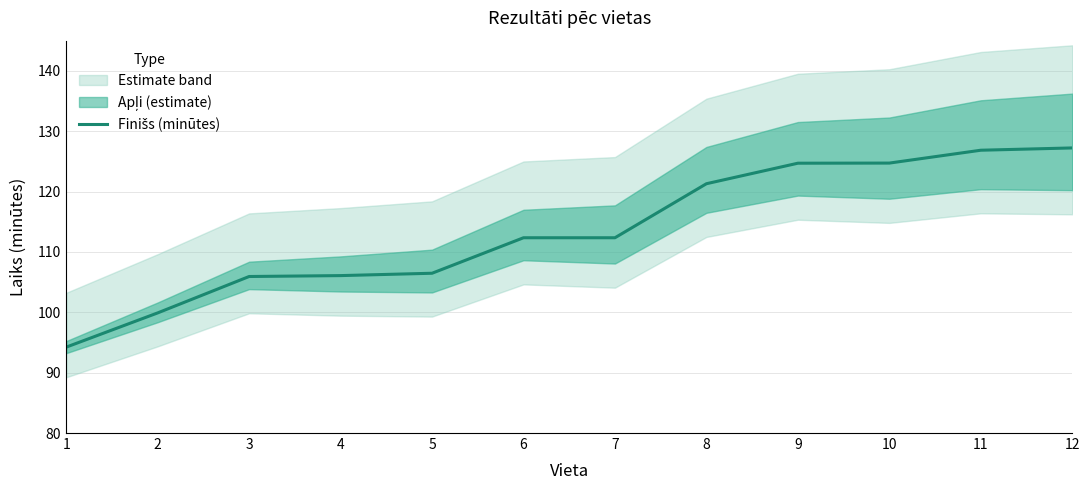

Reading left to right, extract all data points from this chart.

1=94.2	2=99.9	3=105.9	4=106.1	5=106.5	6=112.3	7=112.3	8=121.3	9=124.7	10=124.7	11=126.8	12=127.2